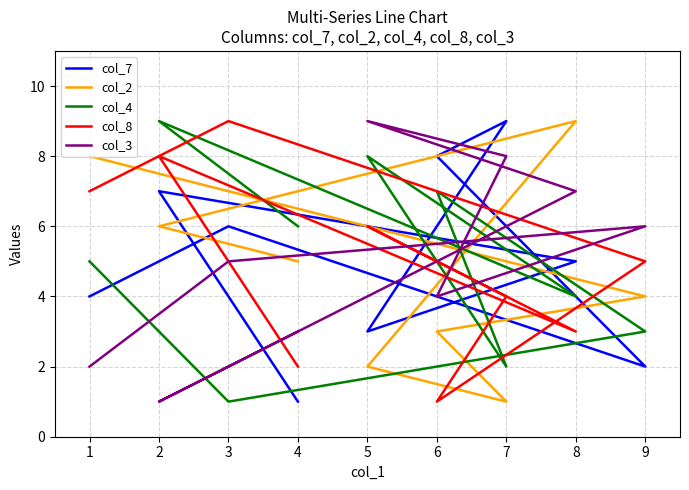

What is the minimum value for col_3?

1